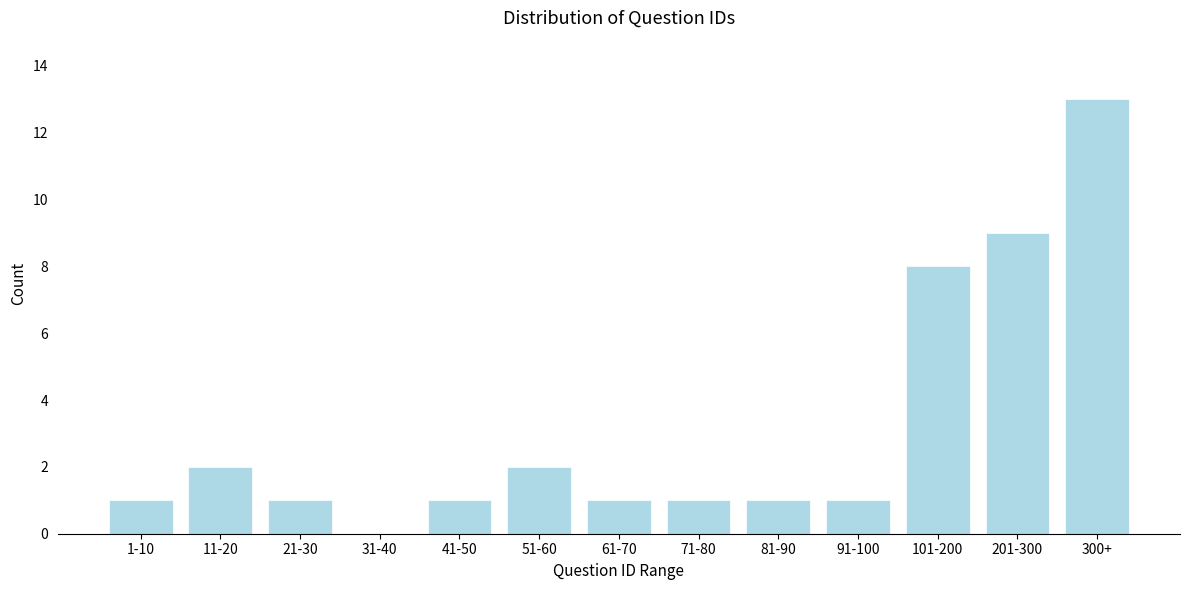

Reading left to right, what are all the values shown in this chart?

1-10=1	11-20=2	21-30=1	31-40=0	41-50=1	51-60=2	61-70=1	71-80=1	81-90=1	91-100=1	101-200=8	201-300=9	300+=13